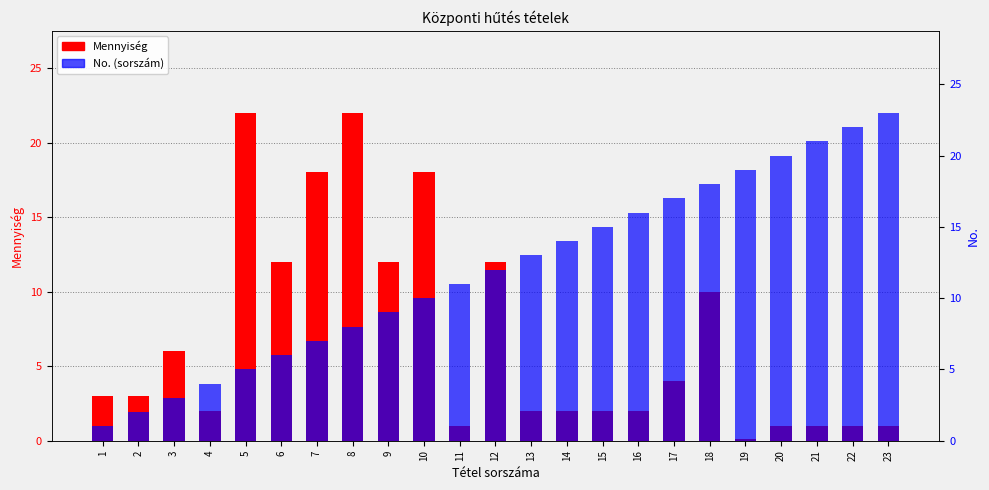

What is the value of the No. (sorszám) bar at the 16th from the left?

16.0